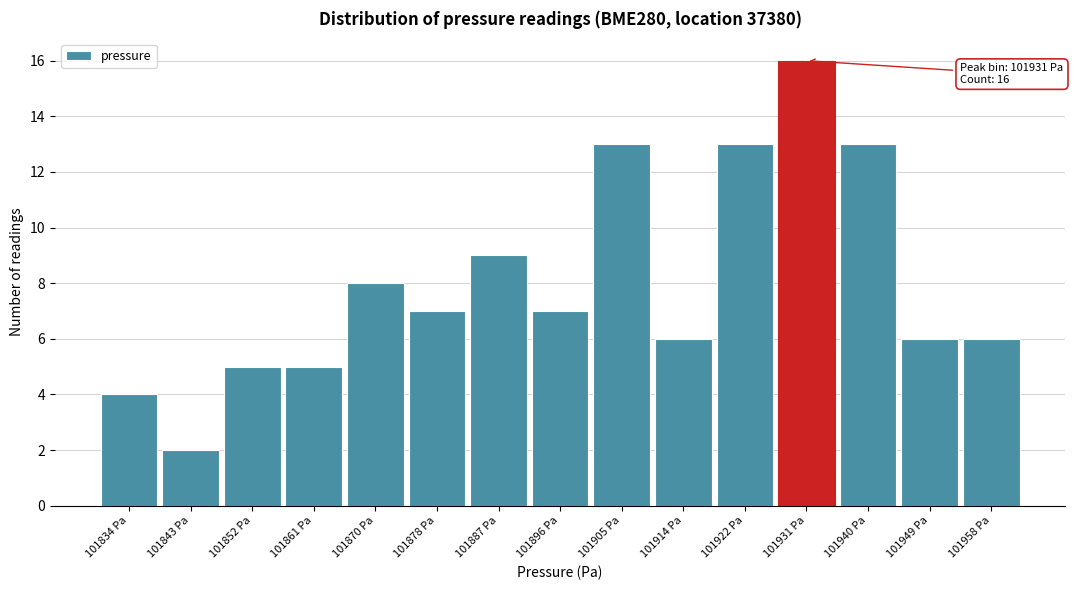

Over which range of the x-axis is the bar tallest?

101926.8 to 101935.6